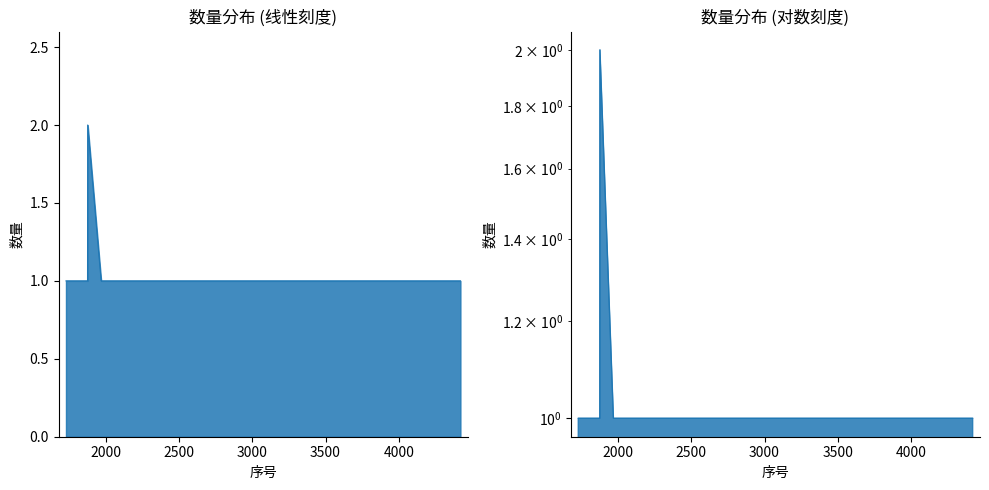

What is the ratio of the value at 1877 to the value at 1729?

2.0